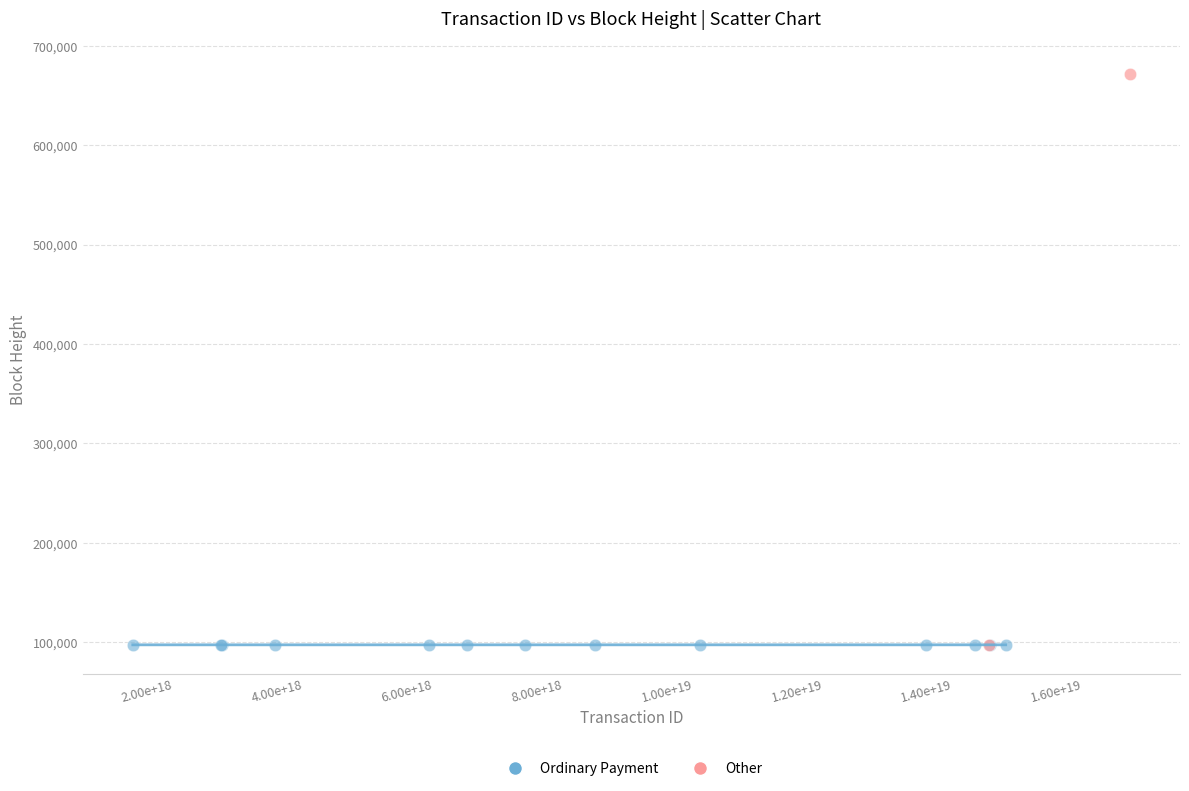

What are all the series names shown in the legend?

Ordinary Payment, Other